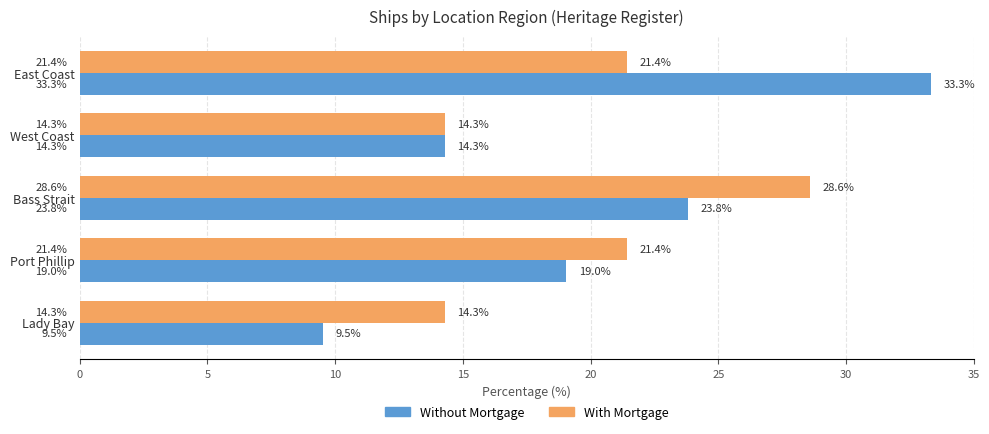

Count the number of data series in this chart.

2